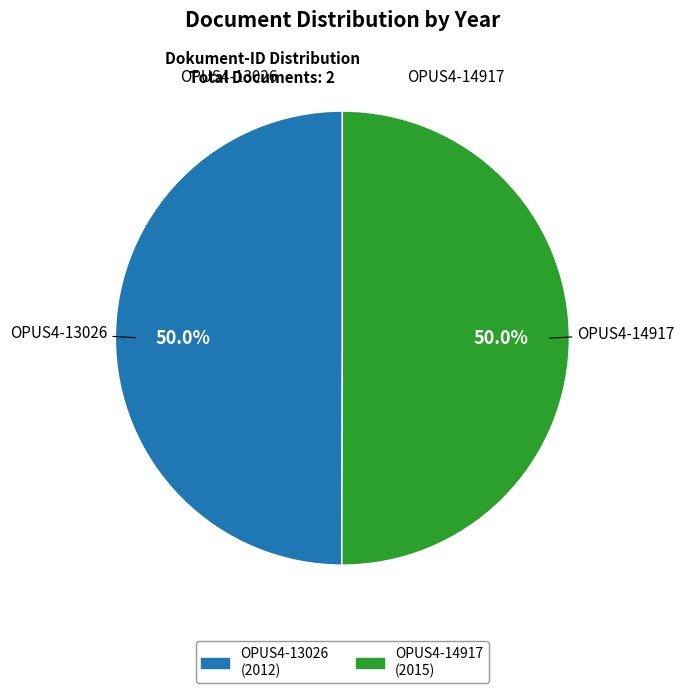

Approximately how many times larger is the value at OPUS4-14917 compared to OPUS4-13026?

1.0